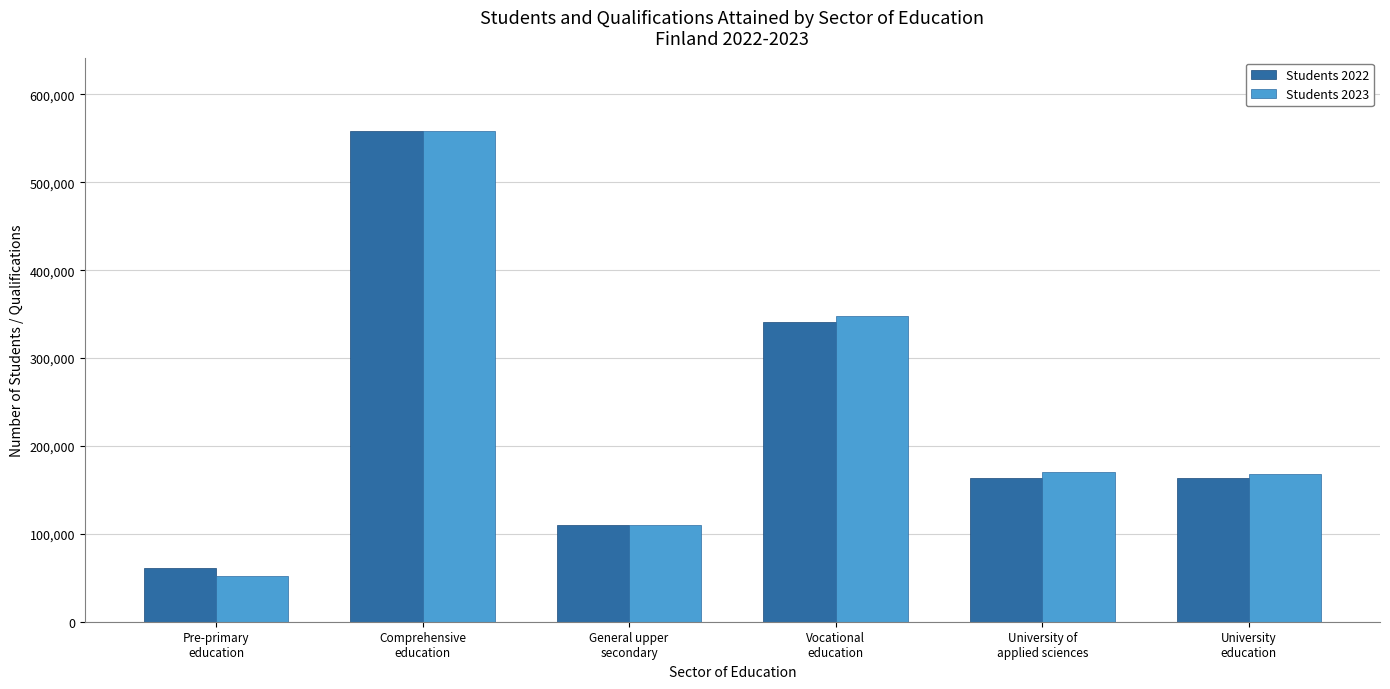

Count the number of data series in this chart.

2